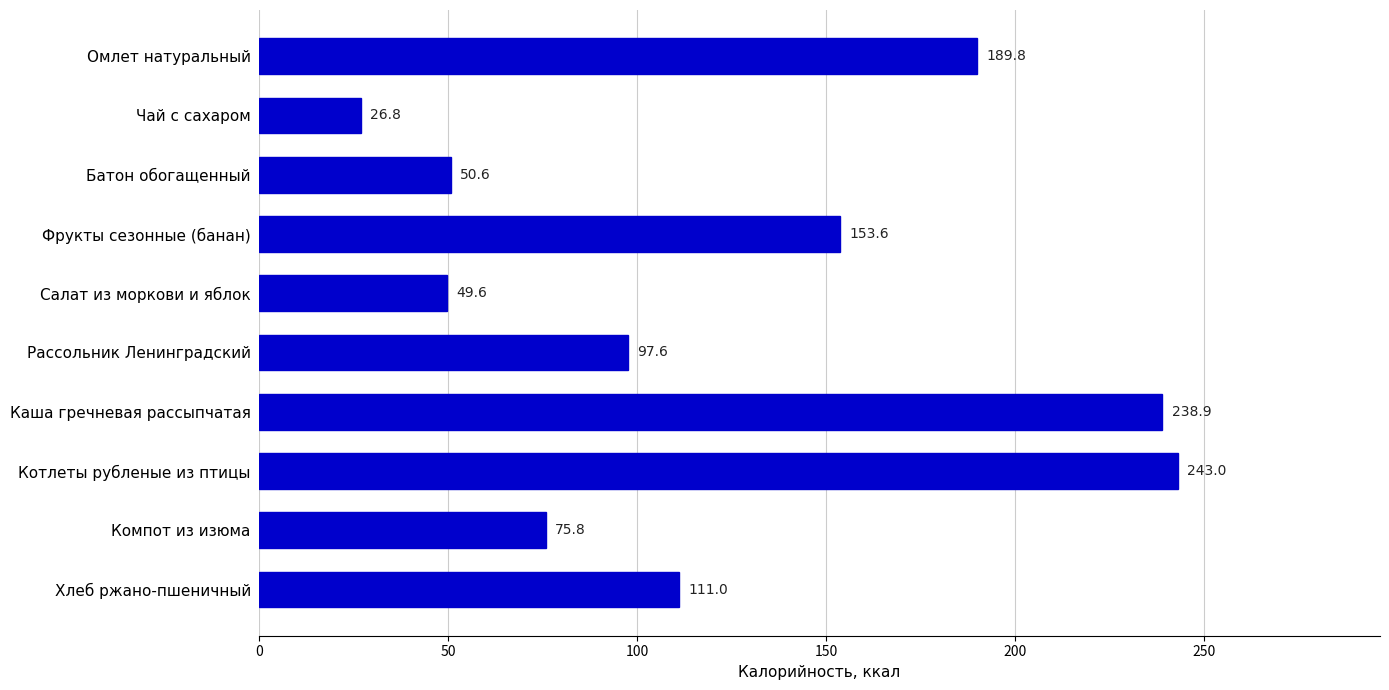

What is the value of the 8th bar from the top?

243.0